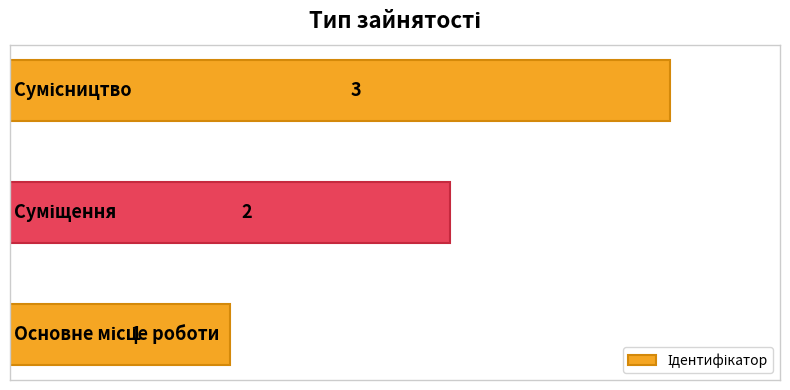

How many values are between 1 and 3?

3